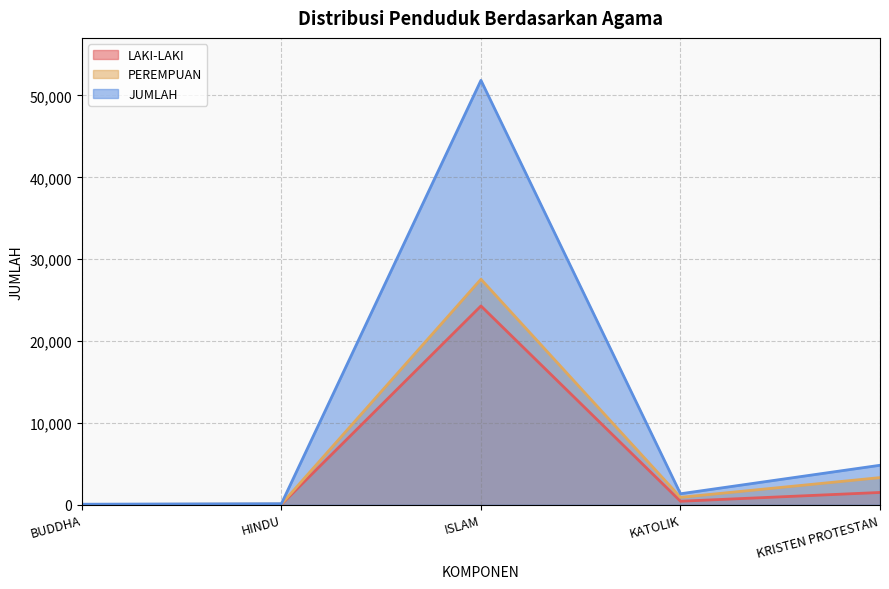

Which has a higher value, BUDDHA or HINDU?

HINDU